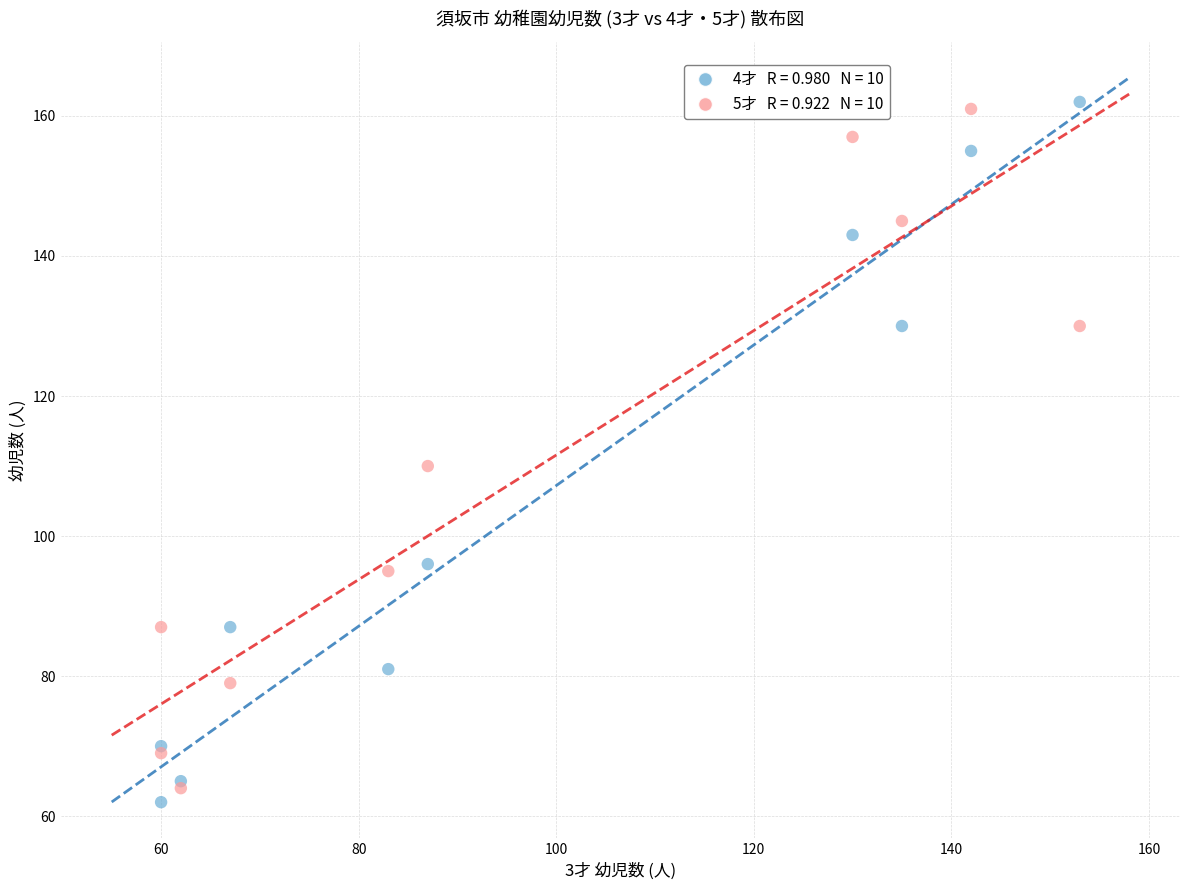

Across all series, what Y value is closest to 112?

110